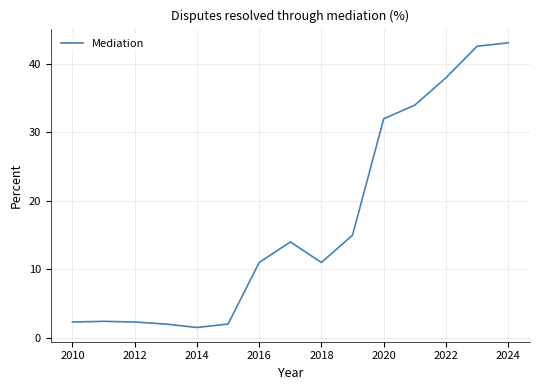

What is the maximum value shown in the chart?

43.1